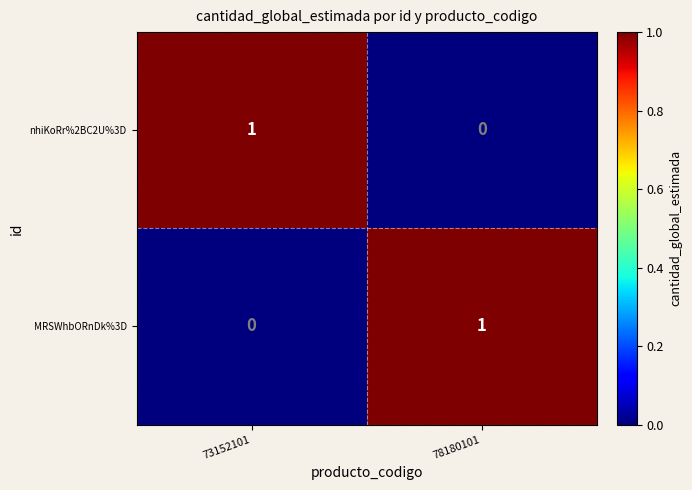

Where is MRSWhbORnDk%3D nearest to the value 0?

73152101